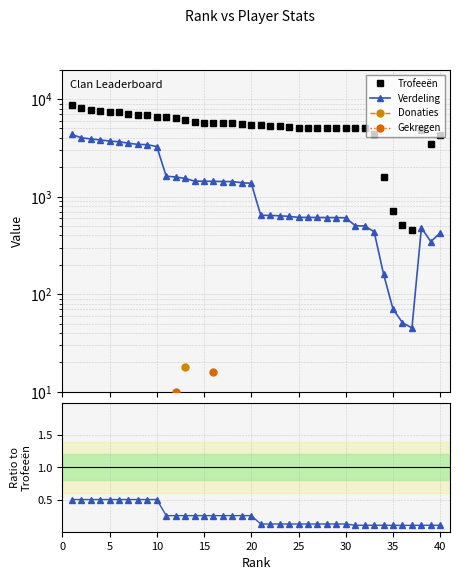

What is the value of the Trofeeën point at the 29th from the left?

5083.0